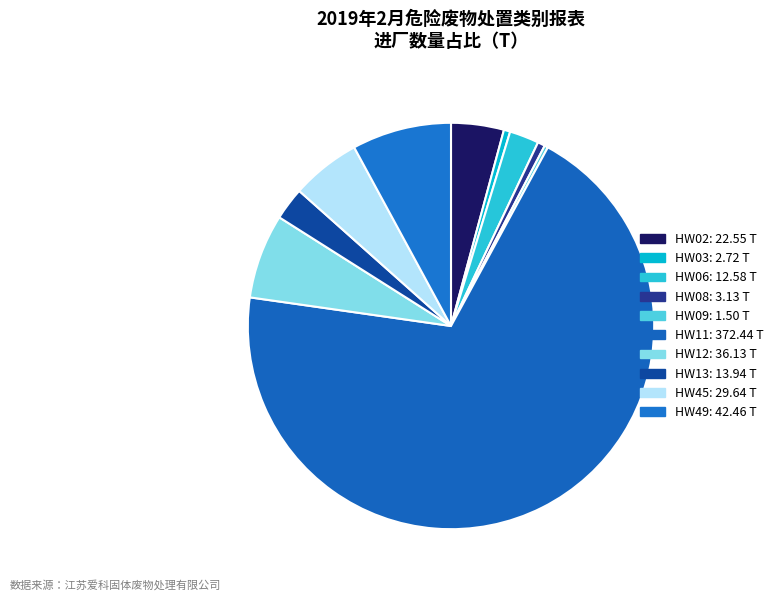

How many slices are in this pie chart?

10